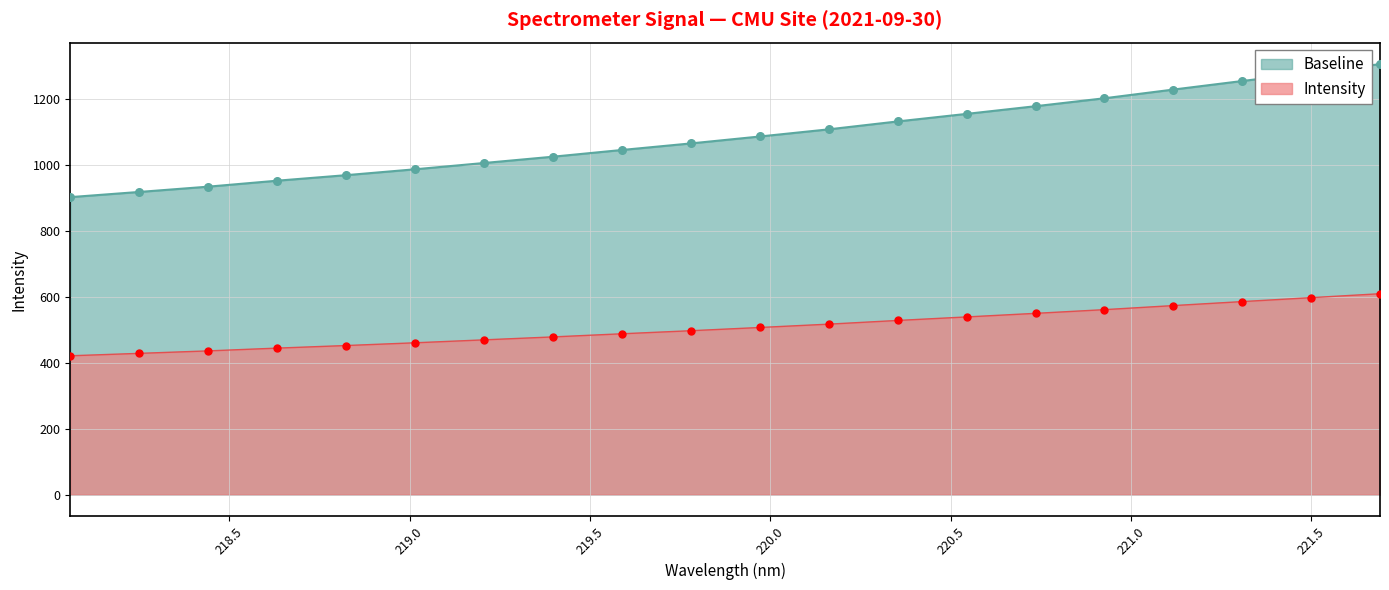

Which has a higher value, 219.0156 or 219.7801?

219.7801